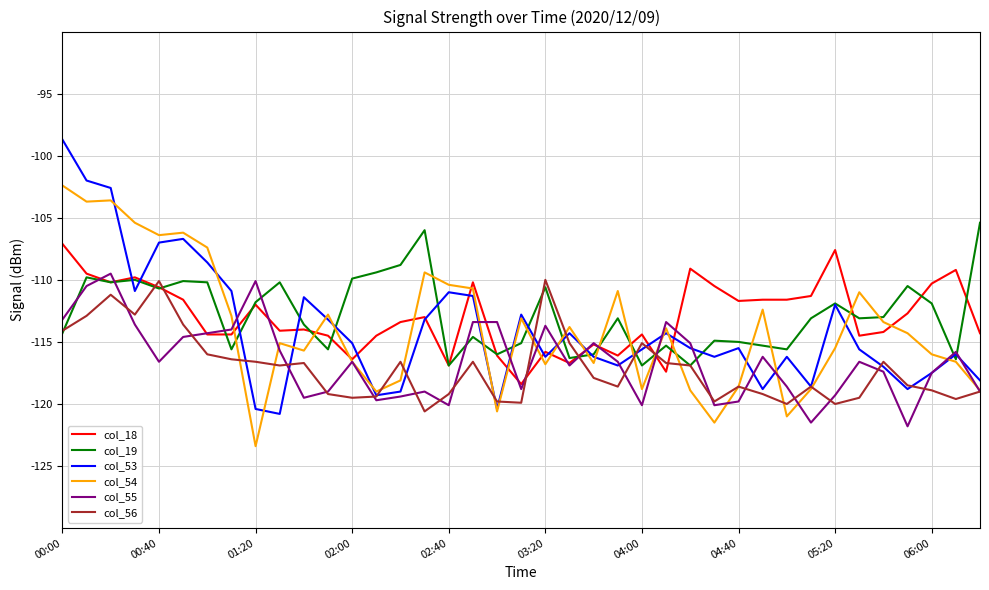

What is the minimum value for col_54?

-123.4